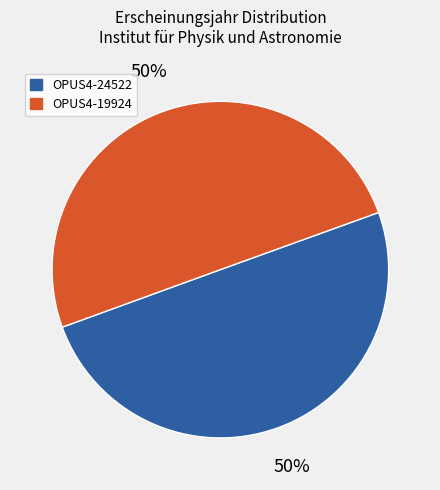

Combined, do OPUS4-19924 and OPUS4-24522 account for over 50%?

Yes